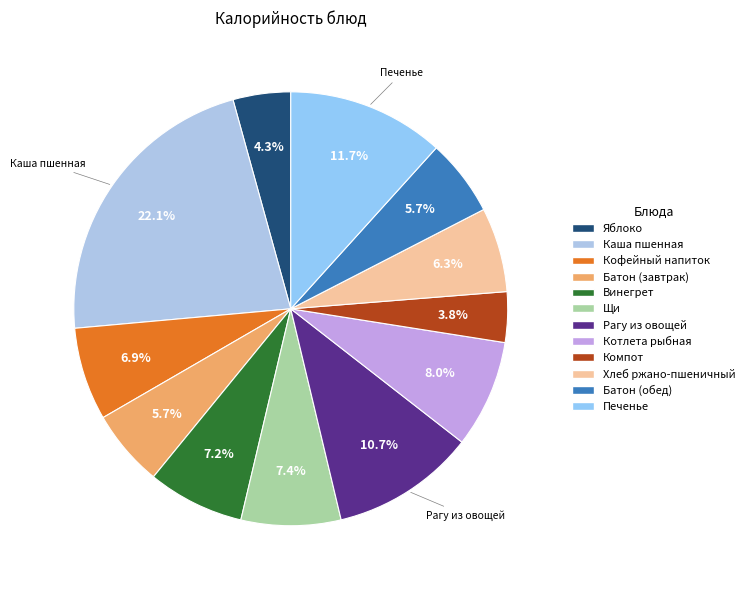

What is the largest slice in the pie chart?

Каша пшенная